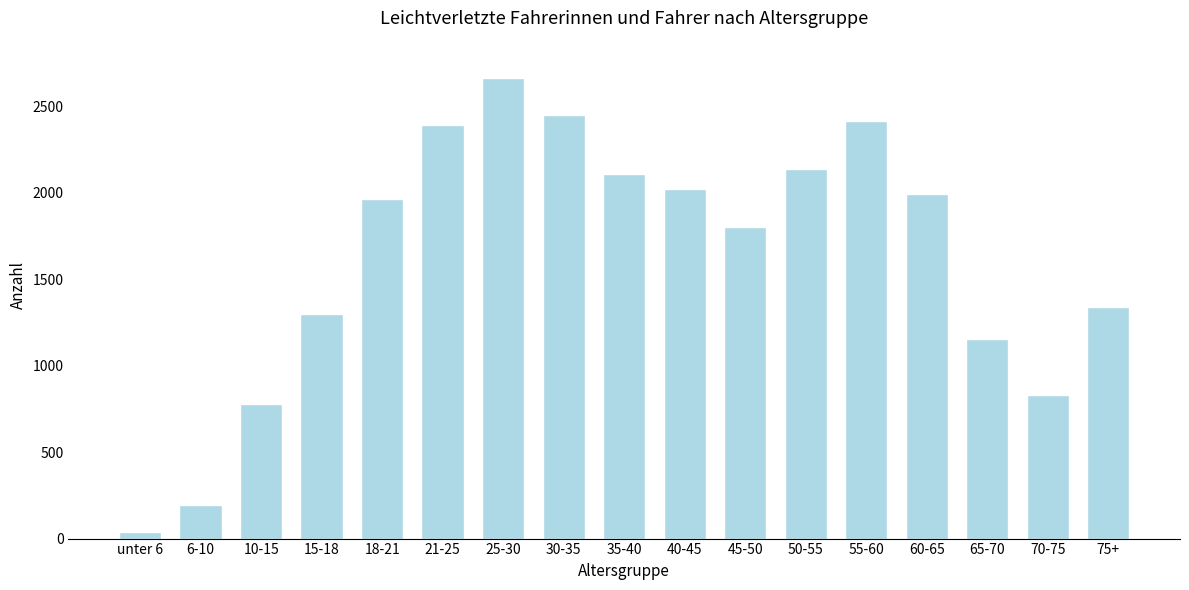

Reading left to right, extract all data points from this chart.

36	193	780	1301	1963	2391	2663	2449	2110	2020	1805	2140	2415	1992	1156	831	1340